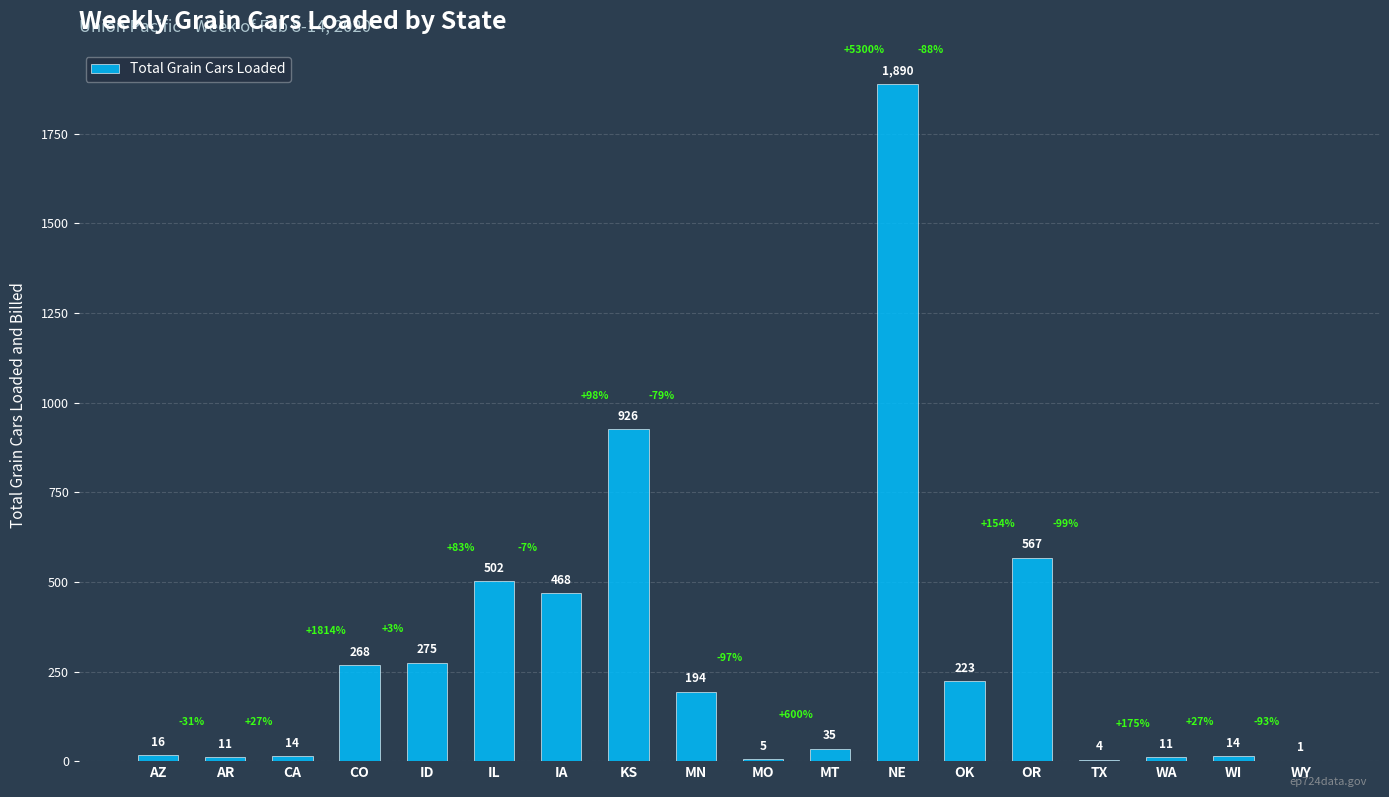

Which category has the highest value across all series?

NE